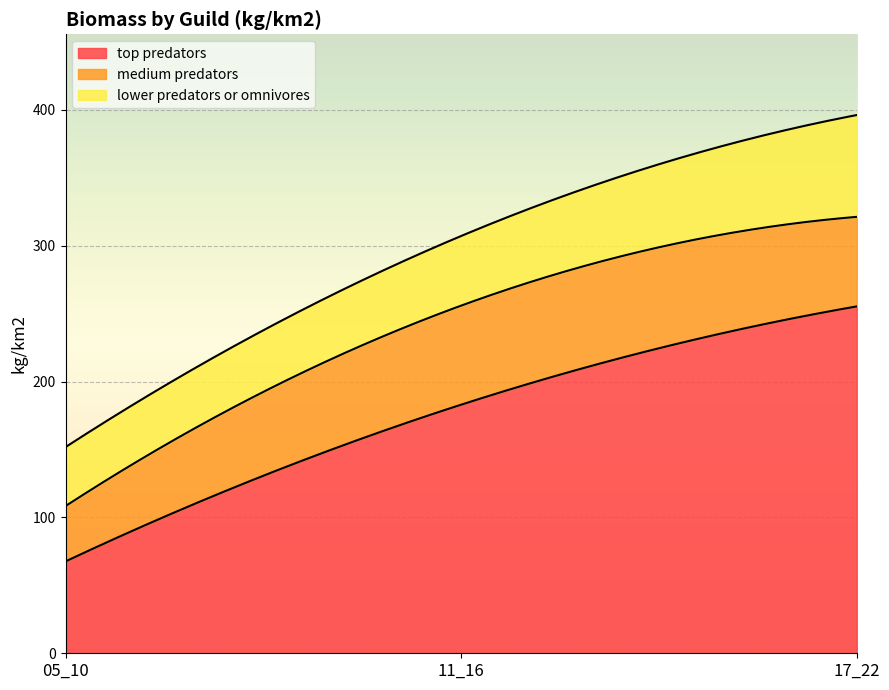

Is it true that lower predators or omnivores equals 17.7 at 11_16?

False